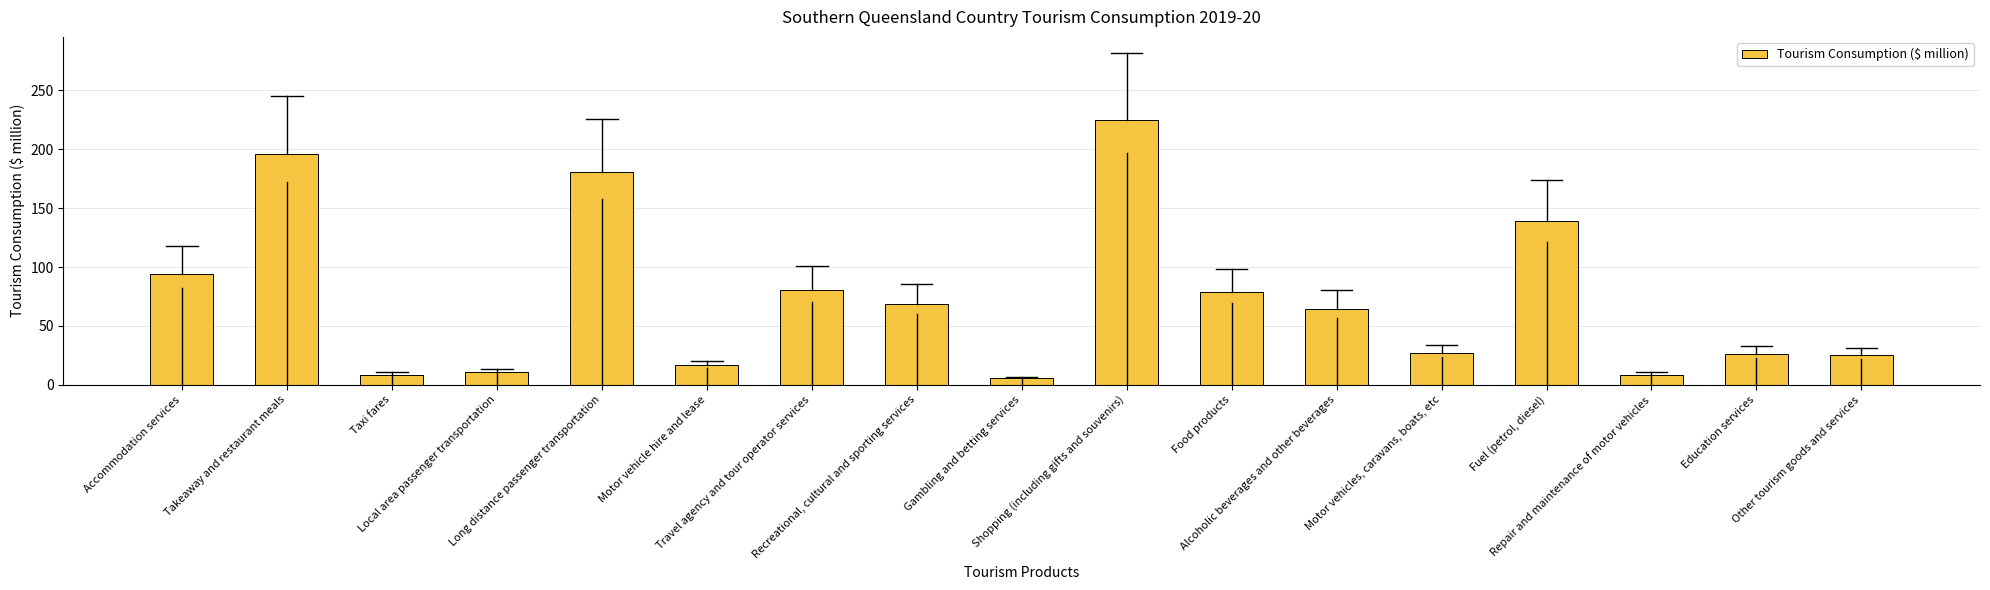

Which label corresponds to the smallest value in the chart?

Gambling and betting services